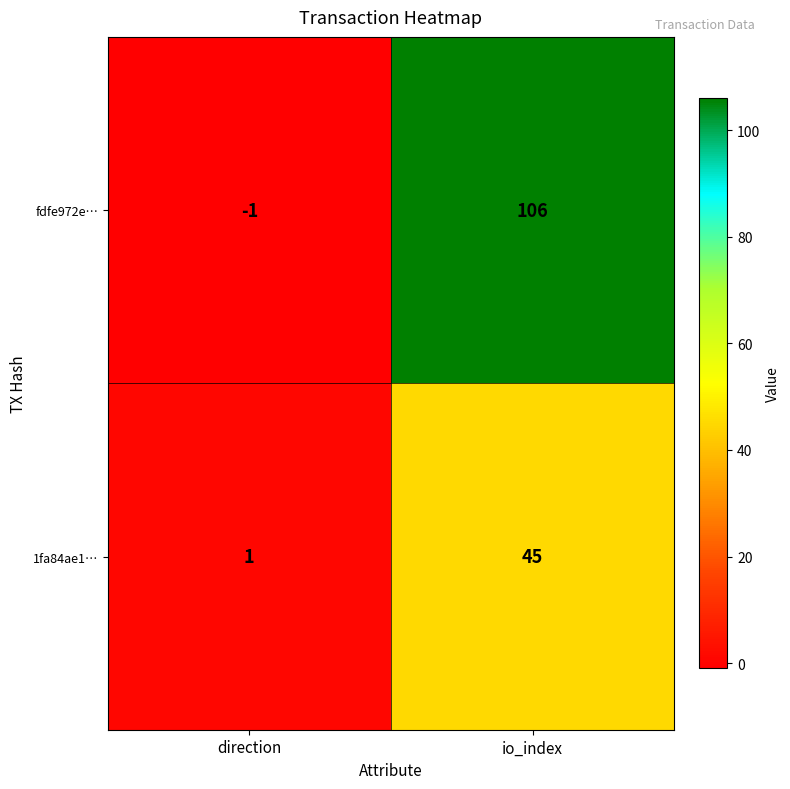

At which label is 1fa84ae1… closest to 23?

direction